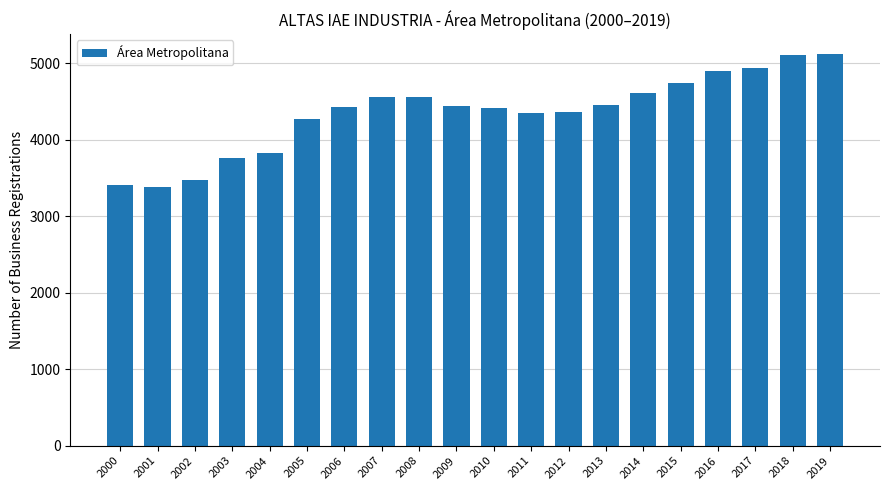

Are the bars horizontal?

No